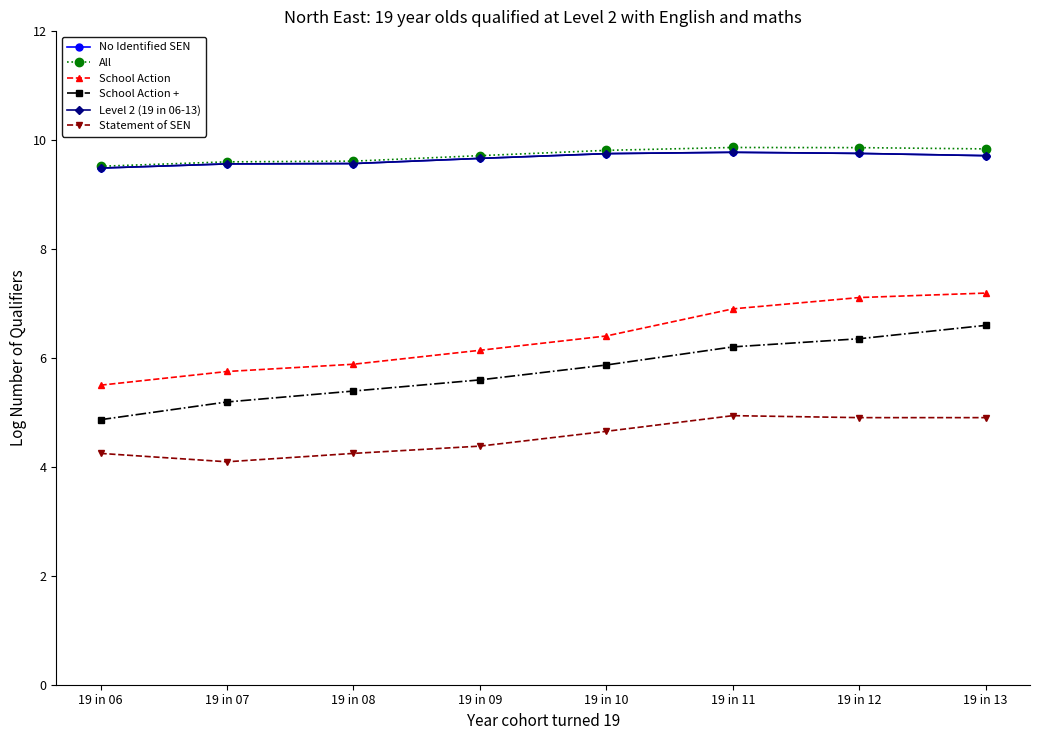

At how many categories does at least one series exceed 5?

8